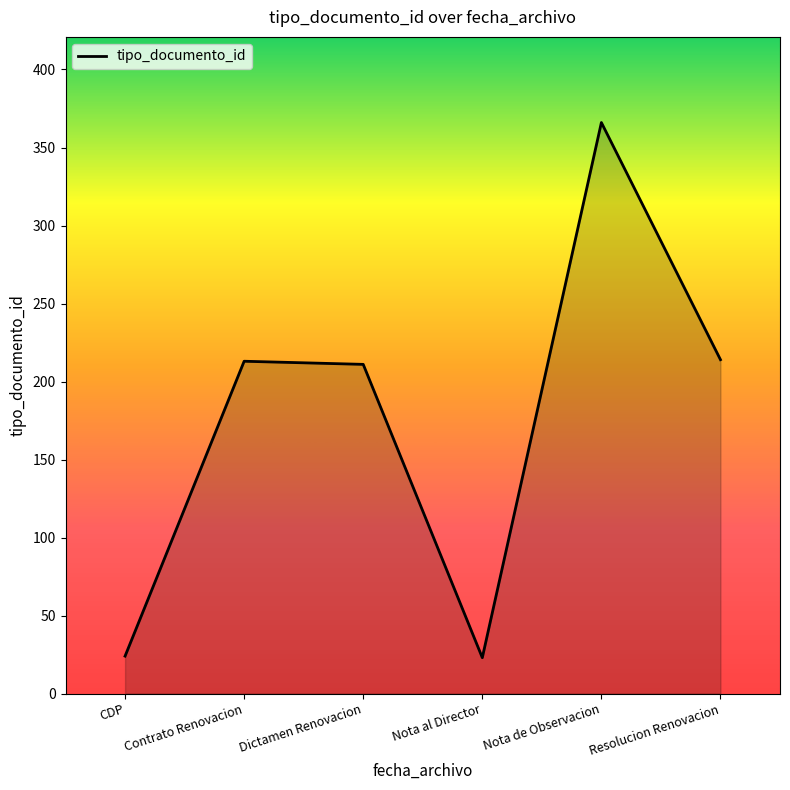

What is the difference between the maximum and minimum values?

343